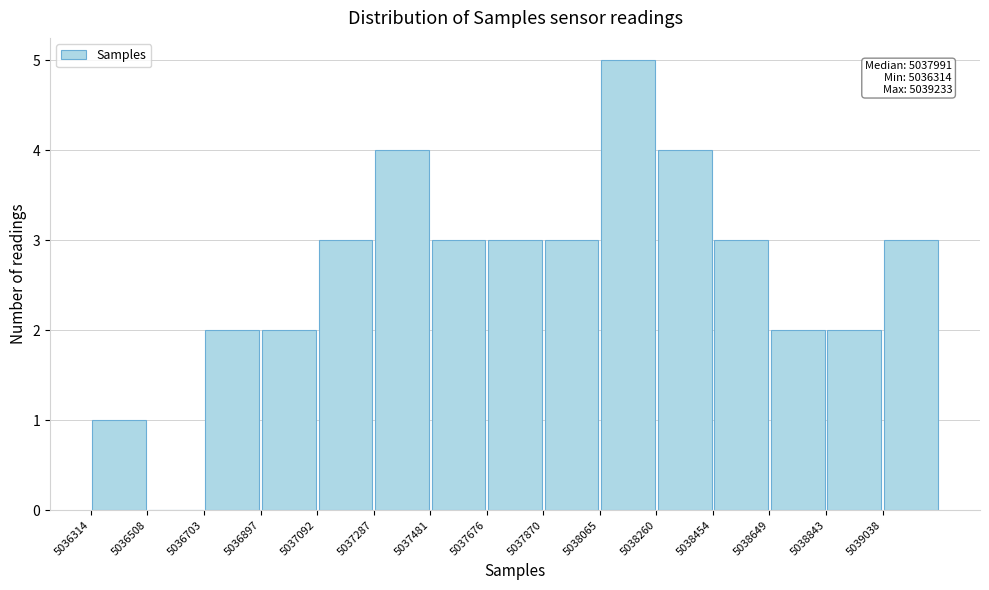

Which range on the x-axis has the tallest bar?

5038060 to 5038260